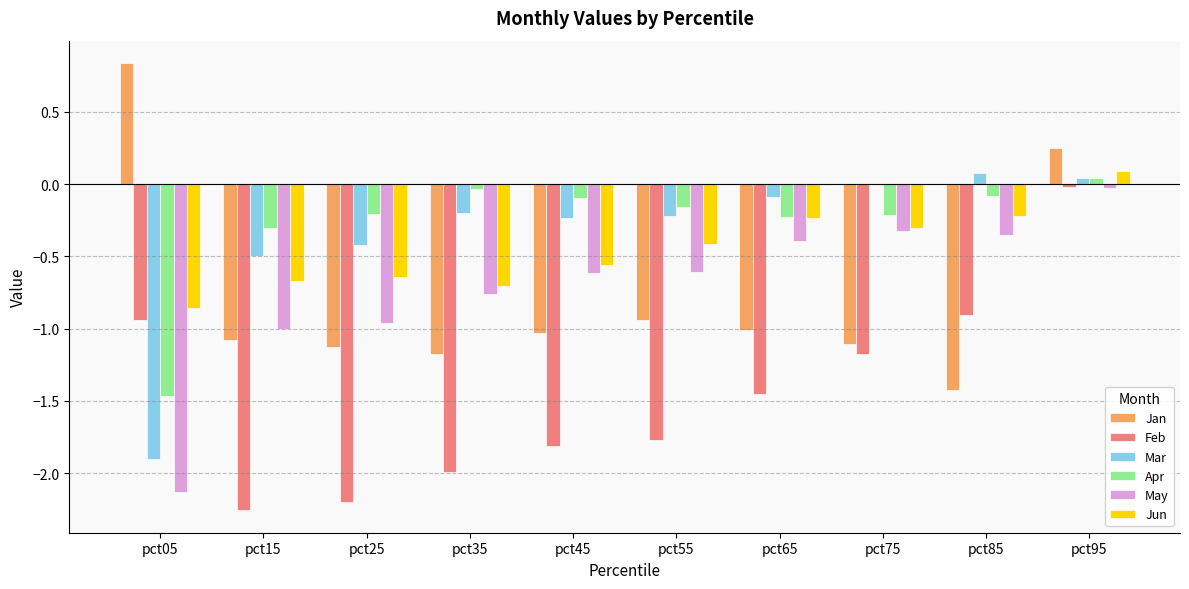

Is the value of Feb at pct35 greater than the value of May at pct85?

No